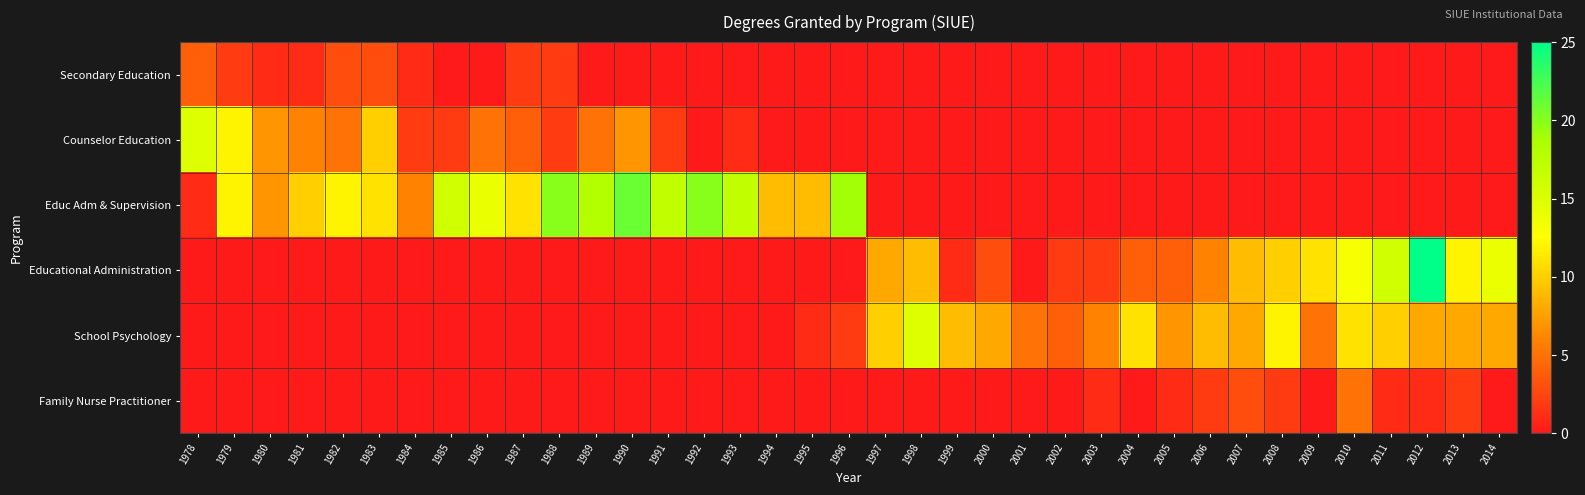

At which category is the sum across all series the highest?

2012